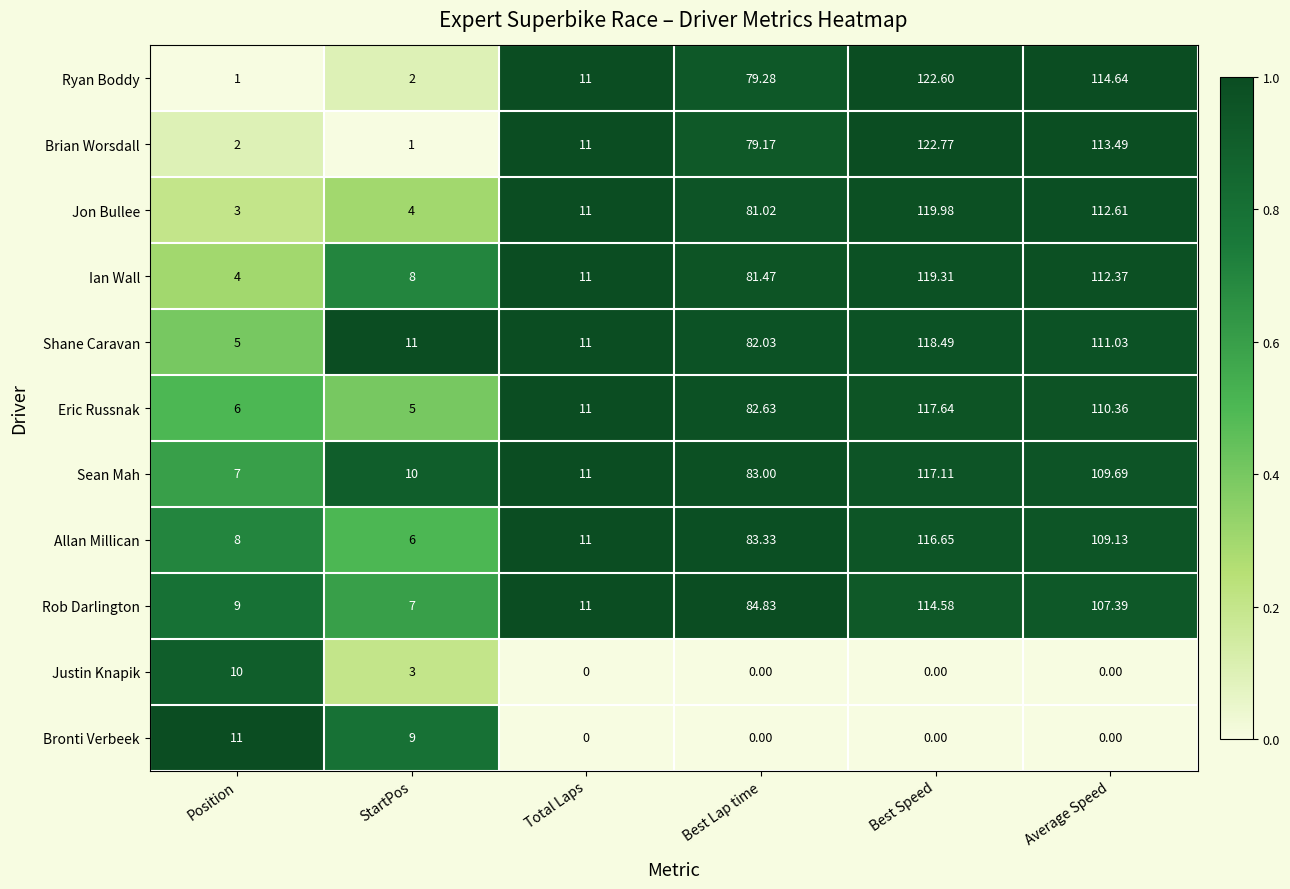

Which series has the largest total across all categories?

Shane Caravan